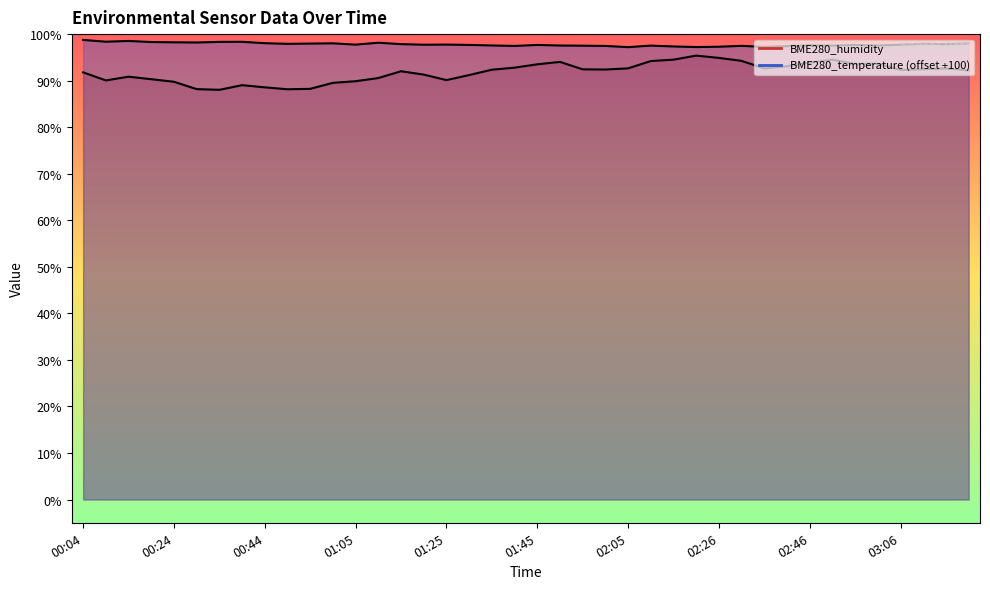

Reading left to right, extract all data points from this chart.

BME280_humidity: 00:04=91.8	00:09=90.0	00:14=90.8	00:19=90.3	00:24=89.8	00:29=88.2	00:34=88.0	00:39=89.0	00:44=88.6	00:49=88.2	00:54=88.2	01:00=89.5	01:05=89.9	01:10=90.6	01:15=92.0	01:20=91.3	01:25=90.1	01:30=91.2	01:35=92.3	01:40=92.8	01:45=93.5	01:50=94.0	01:55=92.4	02:00=92.4	02:05=92.6	02:10=94.2	02:16=94.5	02:21=95.4	02:26=94.9	02:31=94.2	02:36=92.6	02:41=93.1	02:46=93.9	02:51=94.5	02:56=93.6	03:01=93.7	03:06=92.3	03:11=92.5	03:16=92.6	03:21=92.2
BME280_temperature: 00:04=98.8	00:09=98.4	00:14=98.5	00:19=98.3	00:24=98.2	00:29=98.2	00:34=98.3	00:39=98.3	00:44=98.0	00:49=97.9	00:54=98.0	01:00=98.0	01:05=97.7	01:10=98.2	01:15=97.8	01:20=97.7	01:25=97.8	01:30=97.7	01:35=97.6	01:40=97.5	01:45=97.7	01:50=97.5	01:55=97.5	02:00=97.5	02:05=97.2	02:10=97.5	02:16=97.3	02:21=97.2	02:26=97.3	02:31=97.5	02:36=97.2	02:41=97.4	02:46=97.6	02:51=97.5	02:56=97.7	03:01=97.5	03:06=97.7	03:11=97.9	03:16=97.8	03:21=98.0